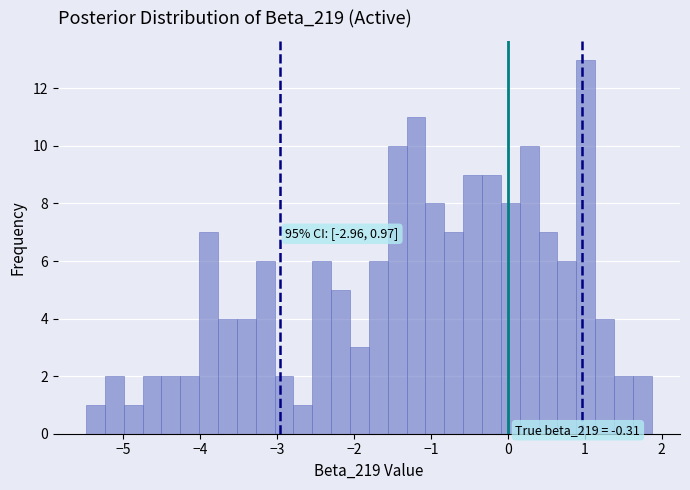

Read against the x-axis, roughly where is the centre of the tallest bar?

1.0